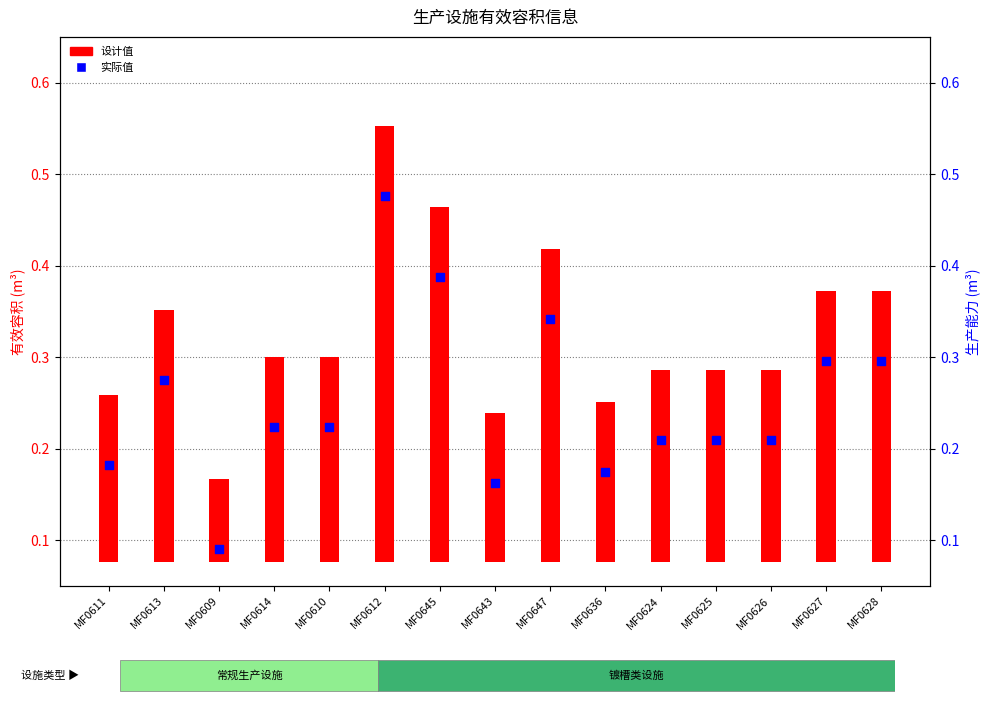

Which series reaches the maximum Y coordinate?

设计值